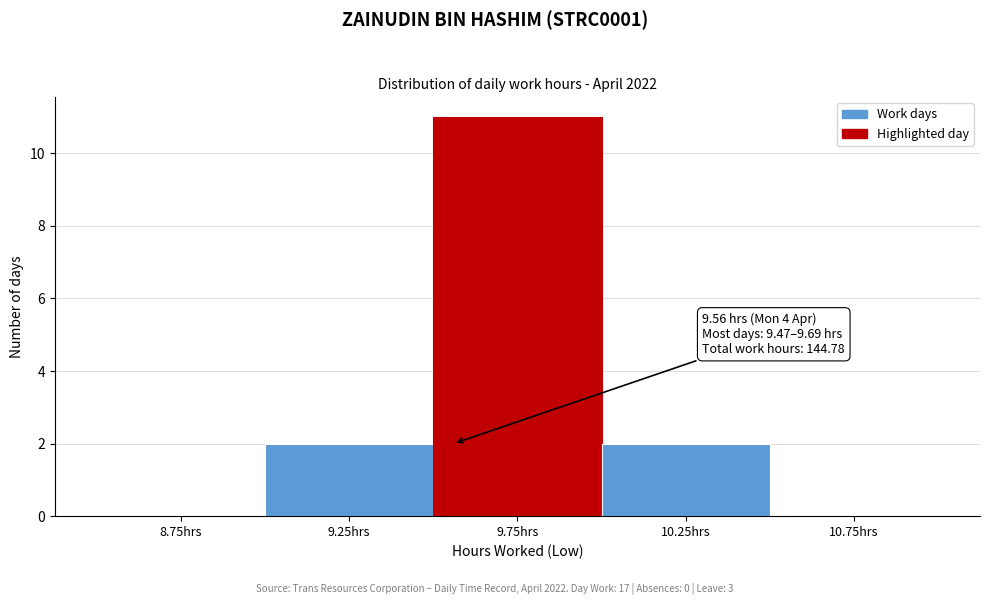

Which range on the x-axis has the tallest bar?

9.5 to 10.0